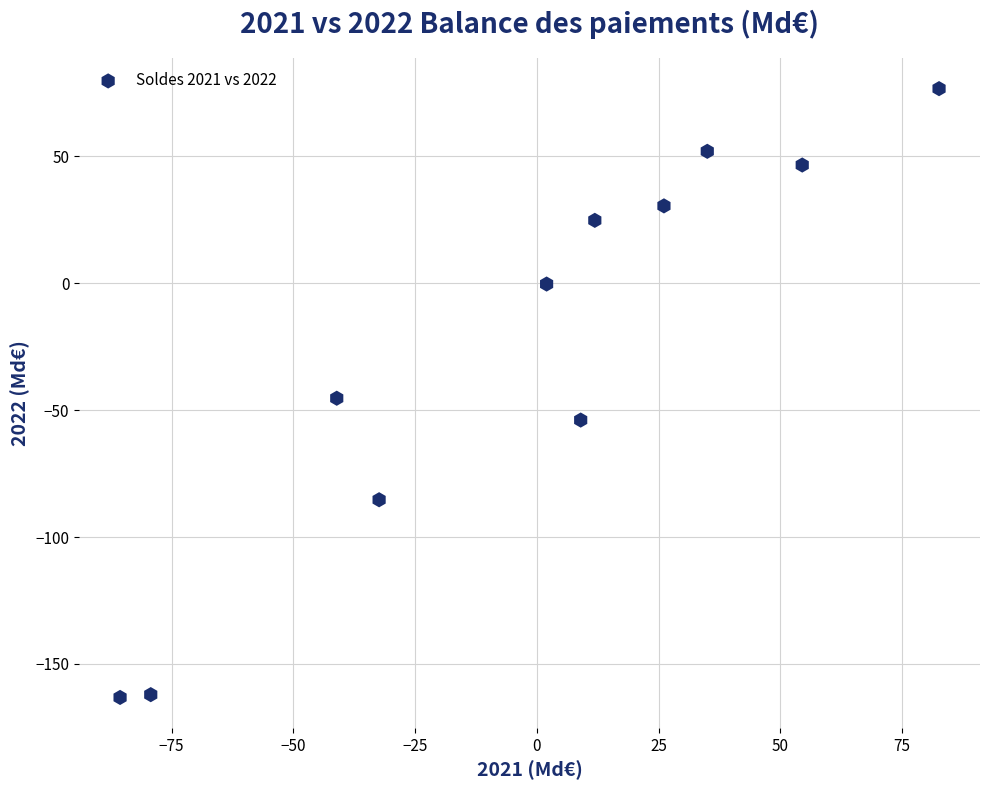

What is the average X value?

-1.6